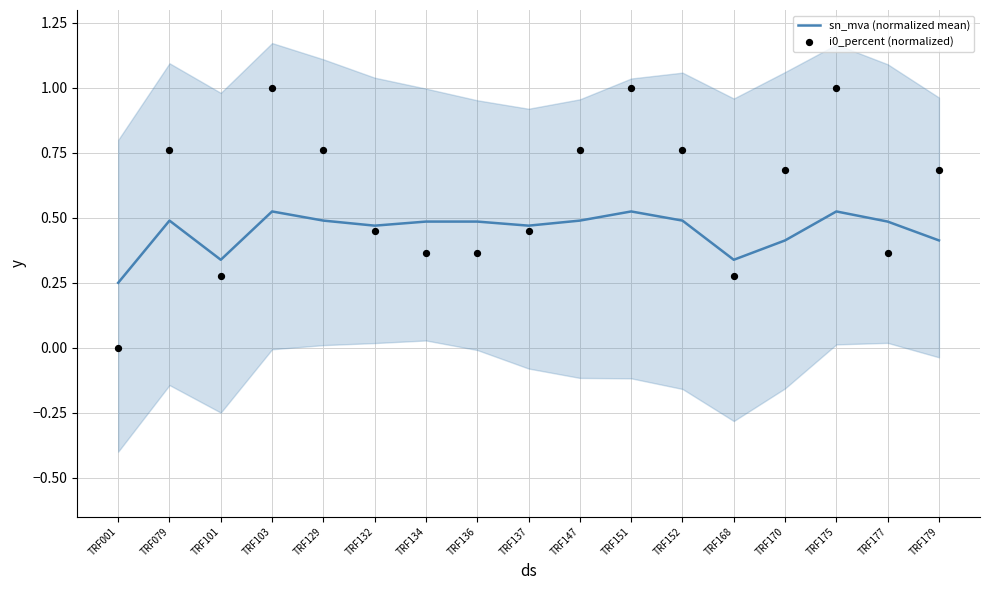

At how many categories does at least one series exceed 0?

17